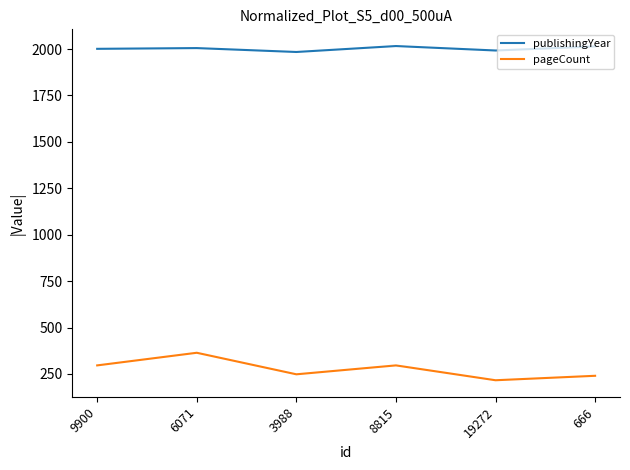

At which category does pageCount reach its first local valley?

3988